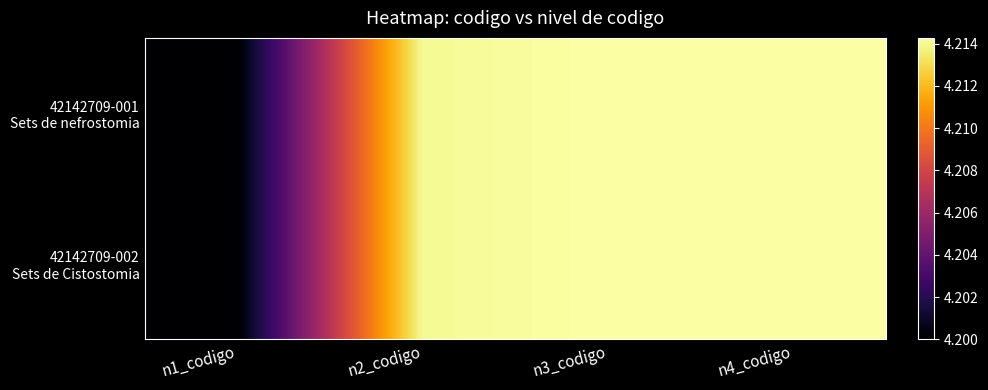

List the series in order of their peak value, lowest first.

42142709-001 Sets de nefrostomia, 42142709-002 Sets de Cistostomia